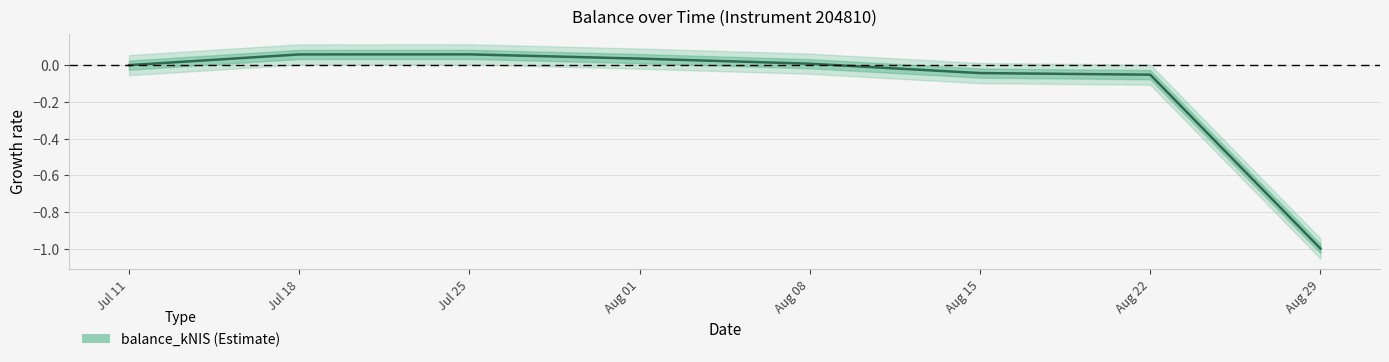

Does the chart display data point markers on the line(s)?

No